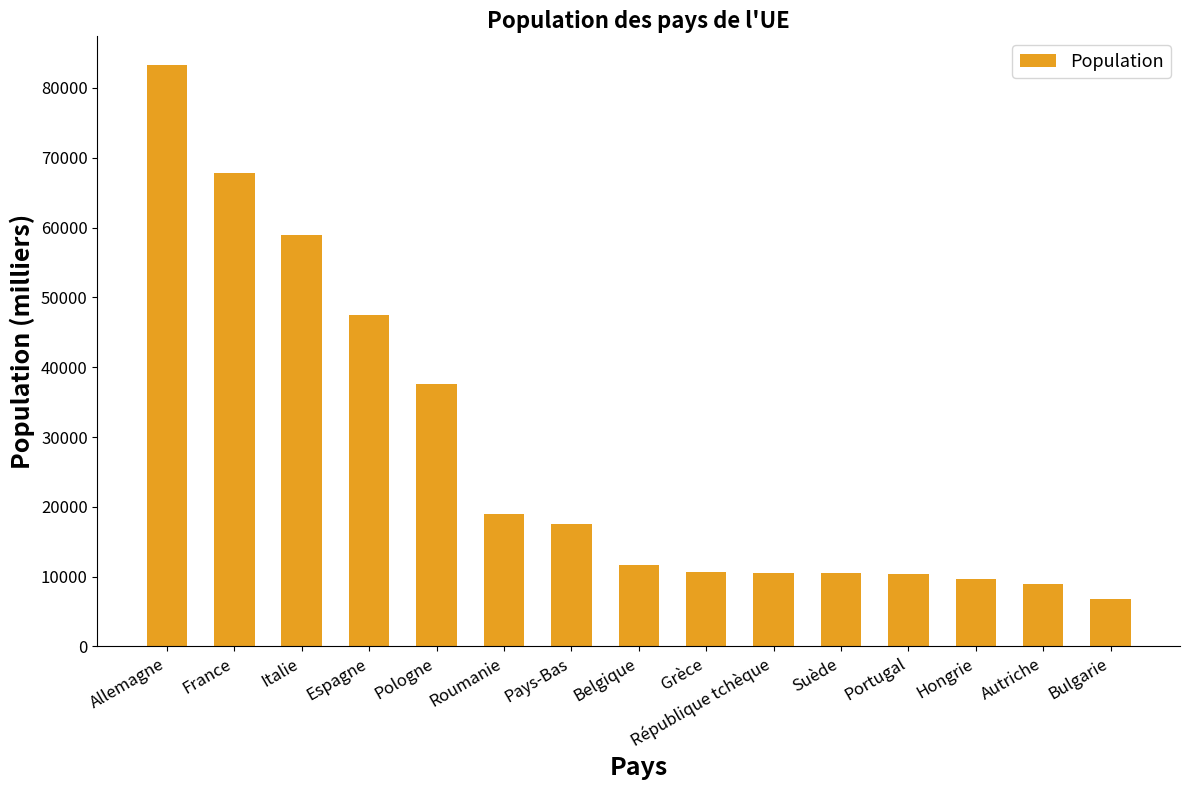

Does the chart contain any negative values?

No